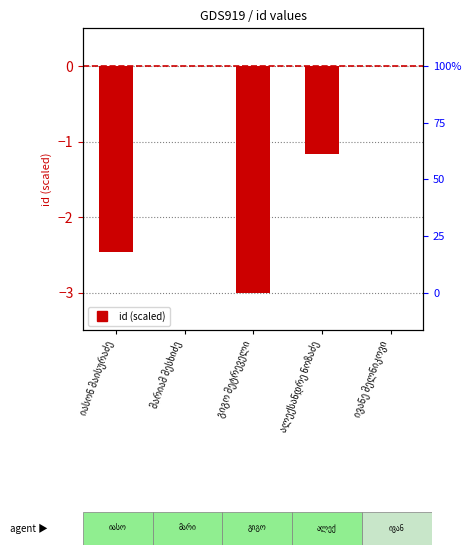

Reading left to right, transcribe all the data shown in this chart.

-2.5	-0.0	-3.0	-1.2	0.0